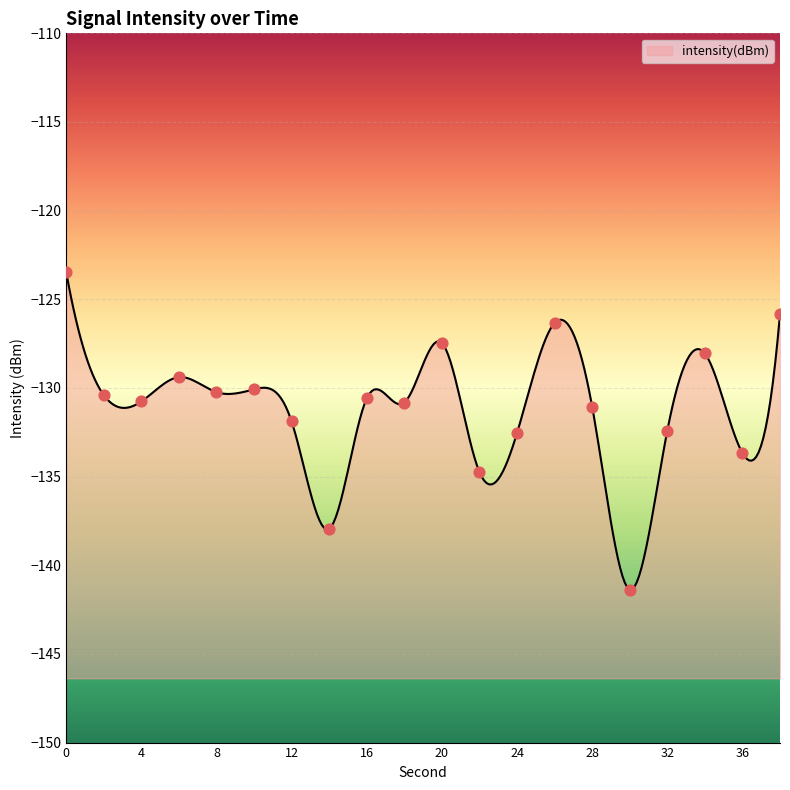

What is the change in value from 14 to 32?

+5.5